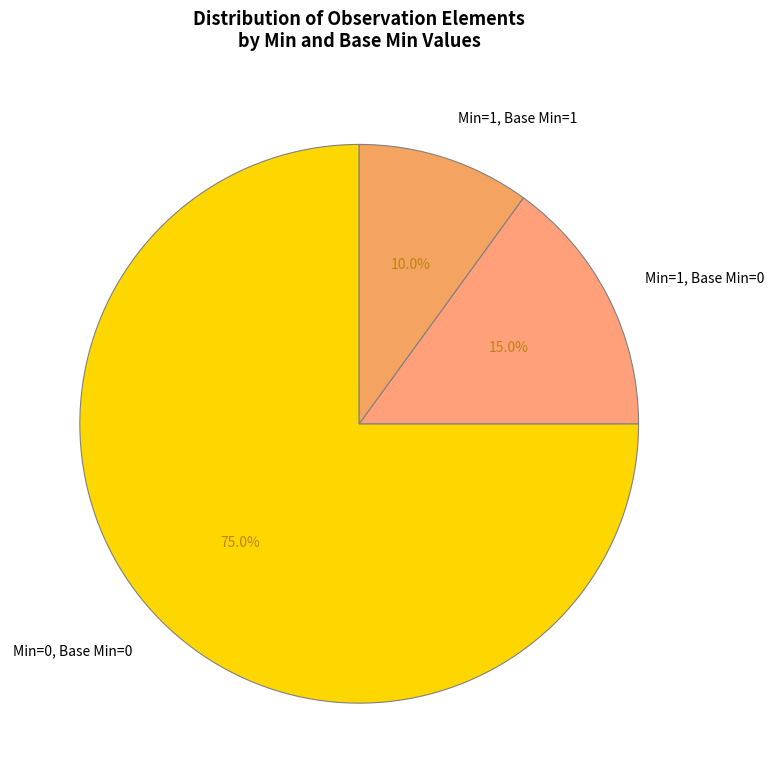

Is there any slice that represents more than half of the pie?

Yes